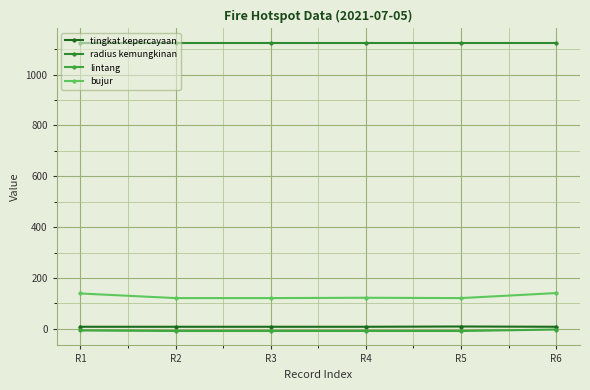

How many distinct data groups are displayed?

4